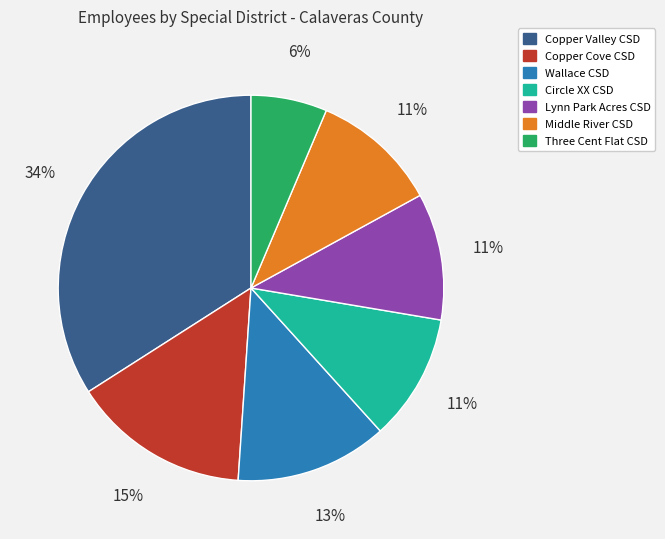

To the nearest percent, what is the average slice percentage?

14%